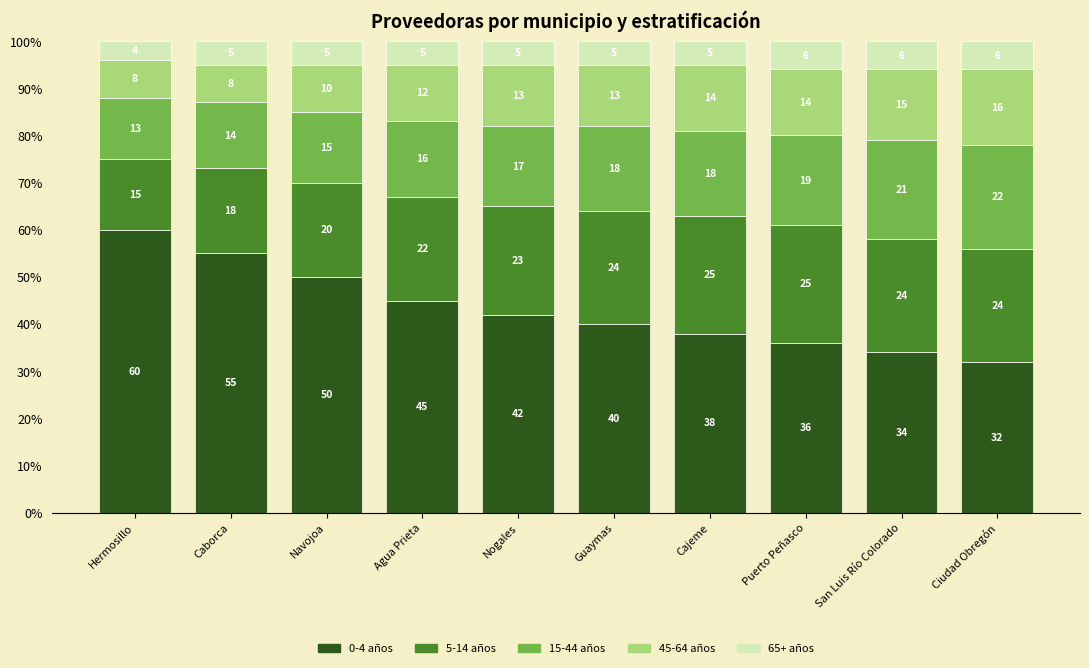

The value of 0-4 años at Ciudad Obregón is 32.0. True or false?

True